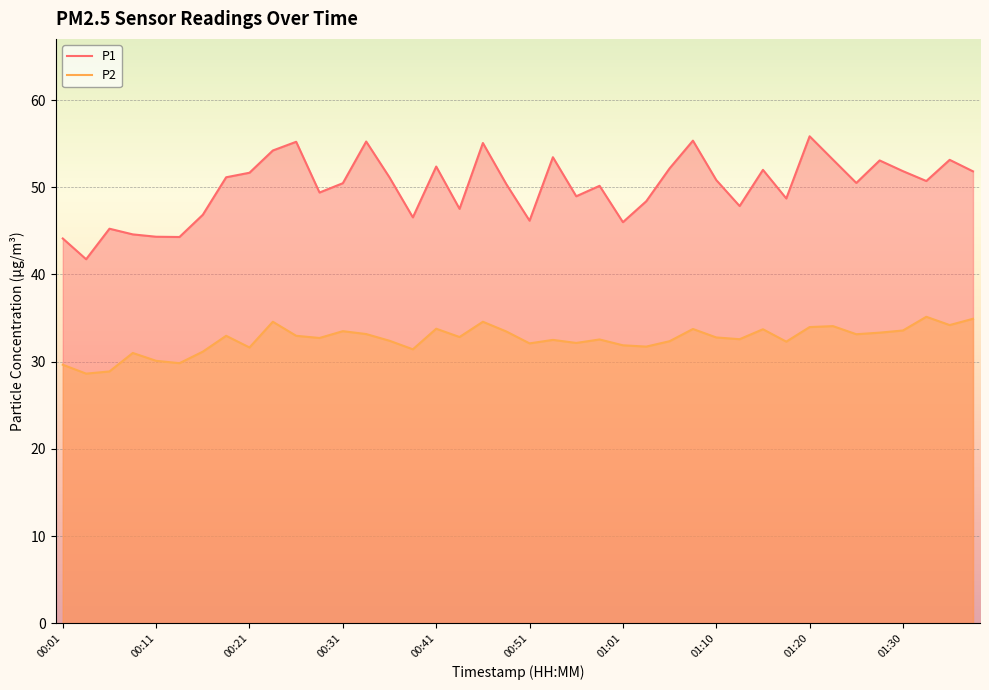

Rank the series by their average value, from lowest to highest.

P2, P1